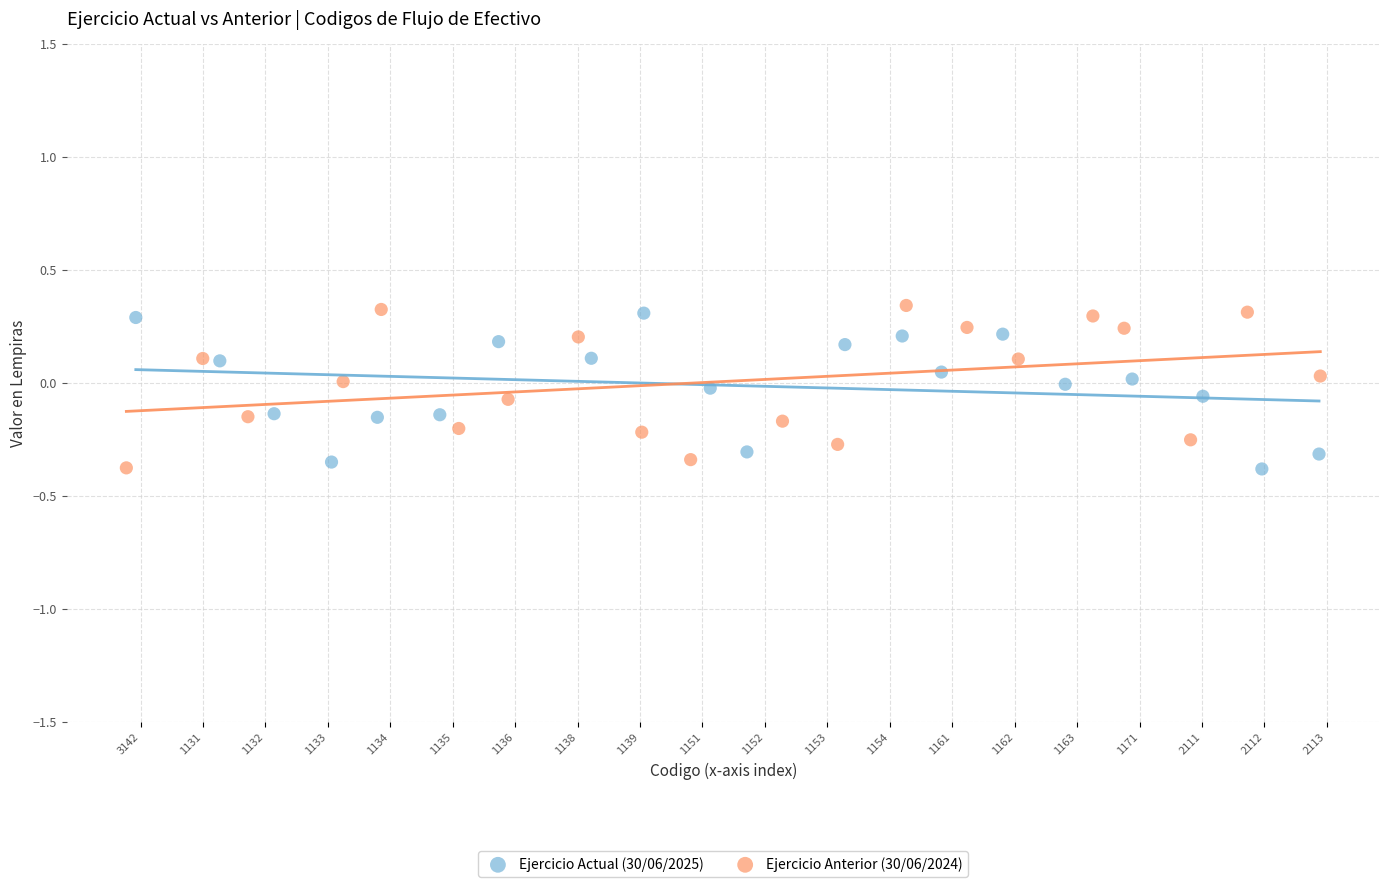

Which series has the widest spread of Y values?

Ejercicio Anterior (30/06/2024)